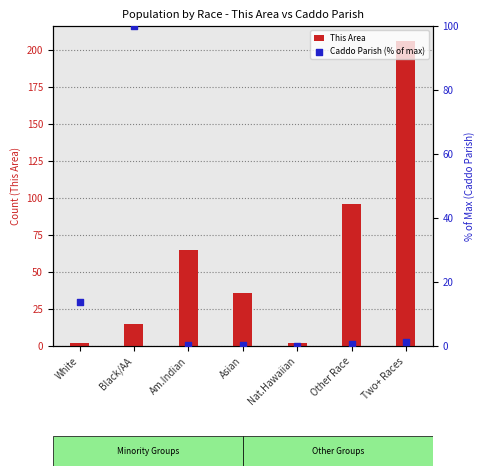

Which series contains the lowest Y value?

Caddo Parish (% of max)